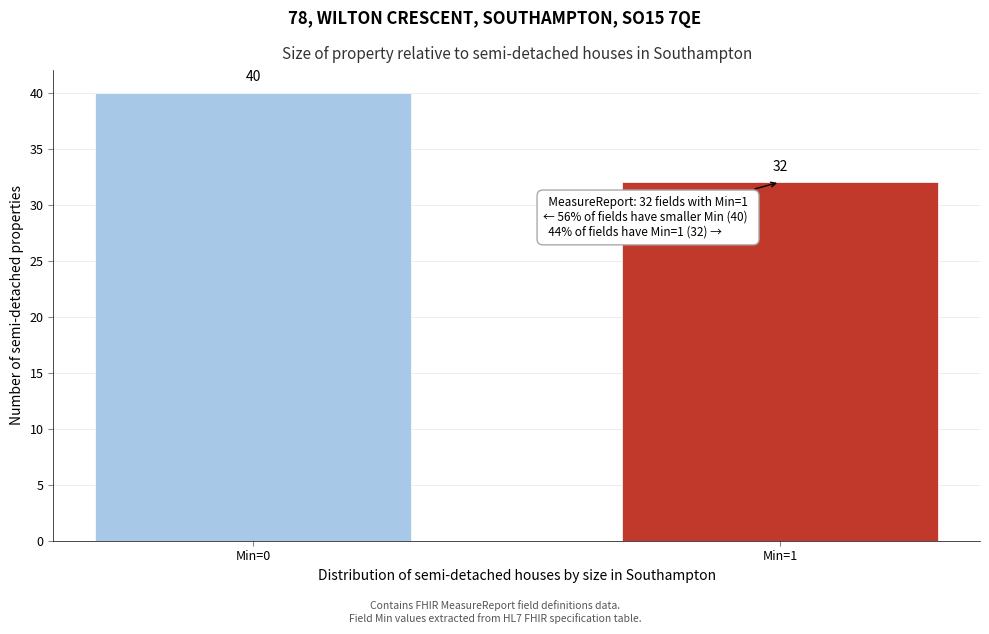

Reading left to right, extract all data points from this chart.

40	32